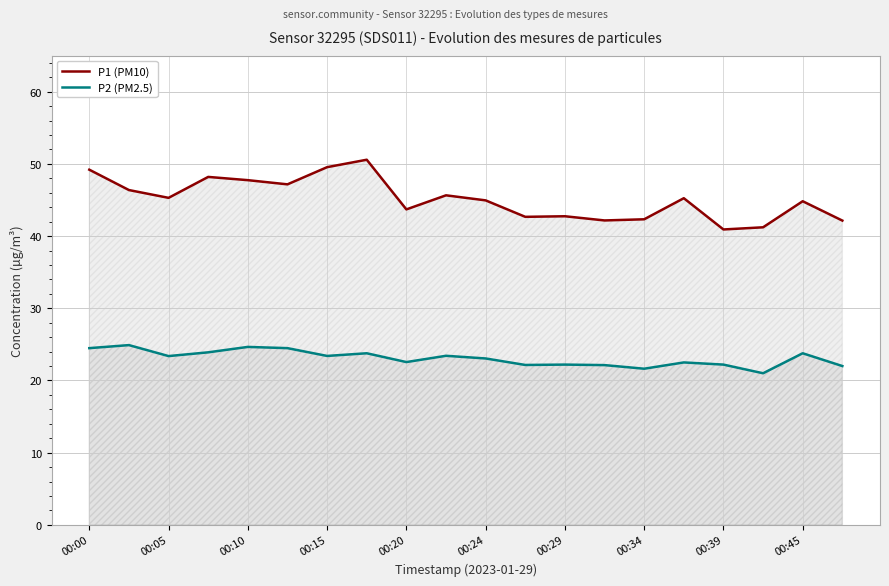

Which series has the largest total across all categories?

P1 (PM10)